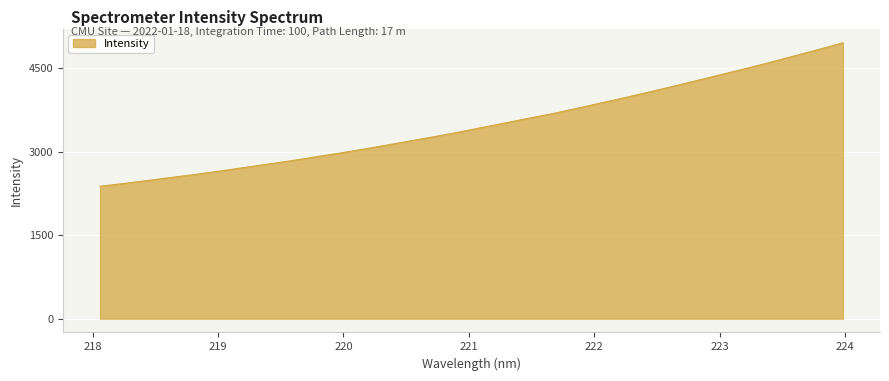

What is the greatest value displayed?

4957.9